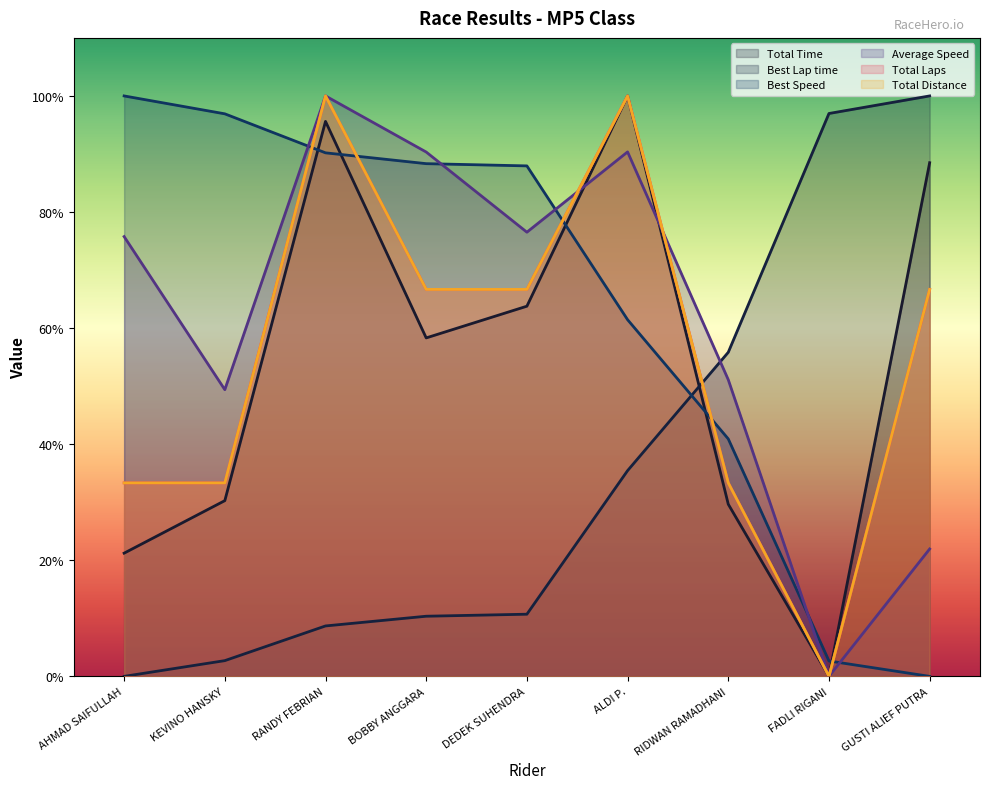

Reading right to left, list all the values displayed in this chart.

Total Time: 88.5	0.0	29.7	100.0	63.8	58.3	95.6	30.3	21.2
Best Lap time: 100.0	97.0	55.8	35.4	10.7	10.4	8.7	2.7	0.0
Best Speed: 0.0	2.7	40.9	61.4	87.9	88.3	90.2	96.9	100.0
Average Speed: 21.9	0.0	51.1	90.4	76.5	90.3	100.0	49.4	75.8
Total Laps: 66.7	0.0	33.3	100.0	66.7	66.7	100.0	33.3	33.3
Total Distance: 66.7	0.0	33.3	100.0	66.7	66.7	100.0	33.3	33.3